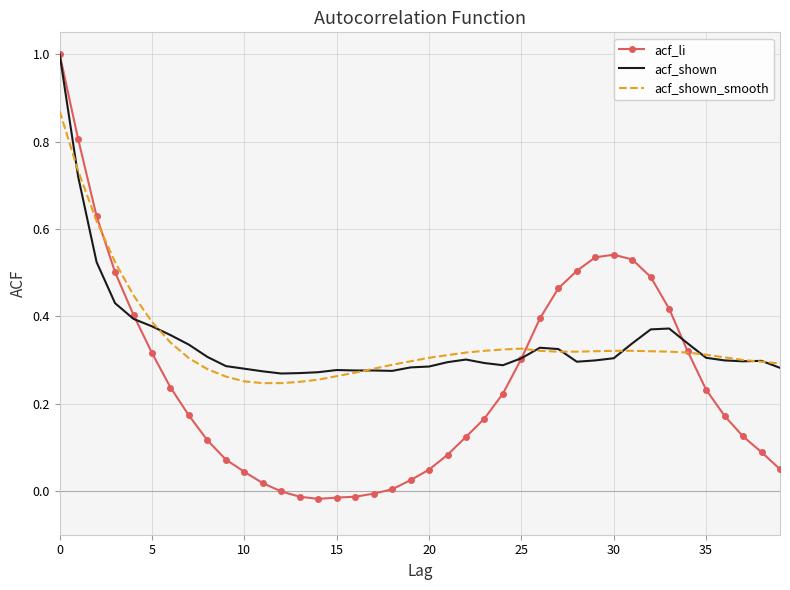

What is the greatest value displayed?

1.0